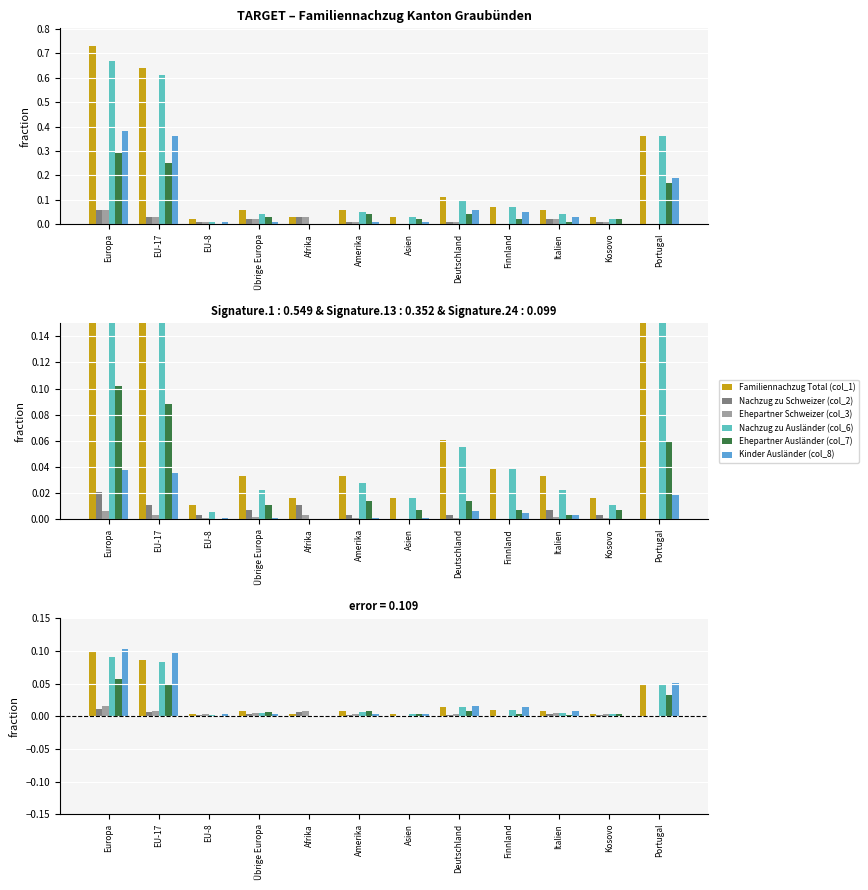

At which category is the sum across all series the highest?

Europa